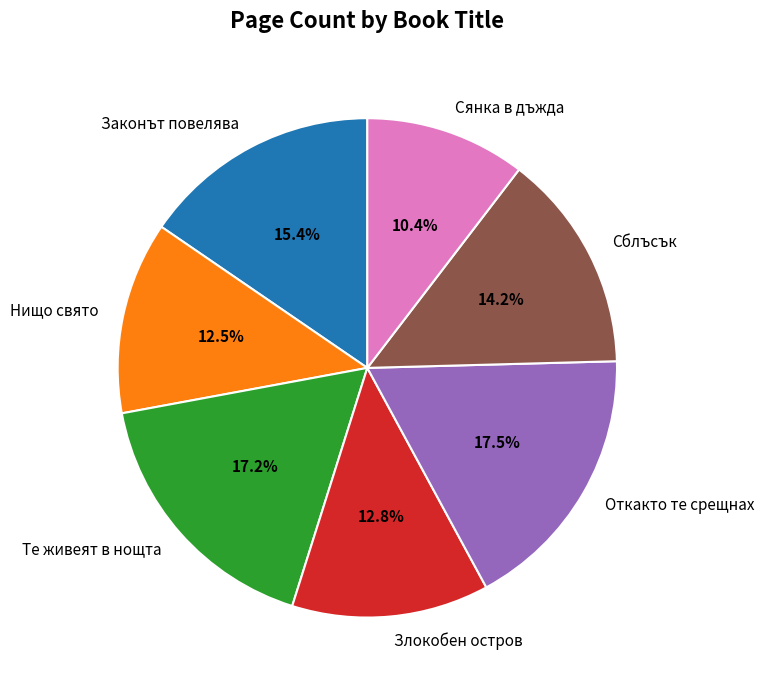

What percentage is the Сянка в дъжда slice, to the nearest percent?

10%